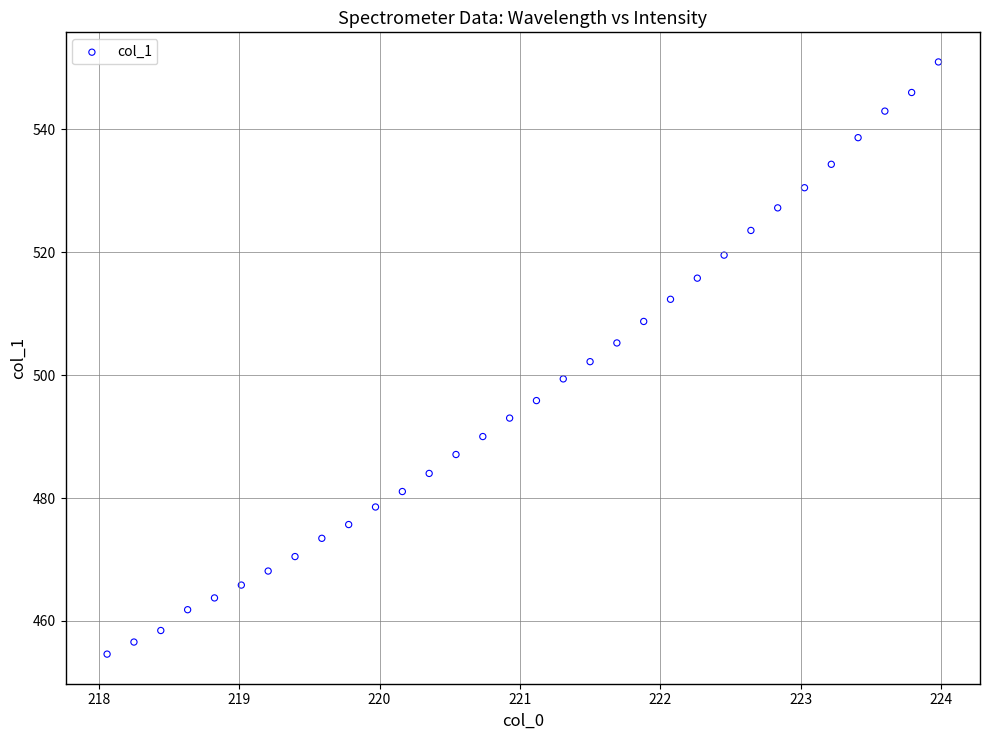

What is the range of X values (max minus min)?

5.9